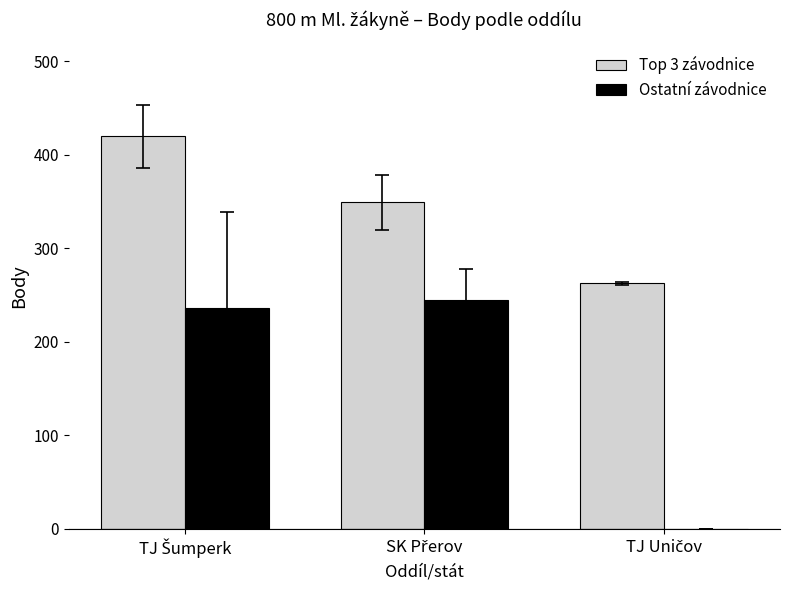

What are all the series names shown in the legend?

Top 3 závodnice, Ostatní závodnice